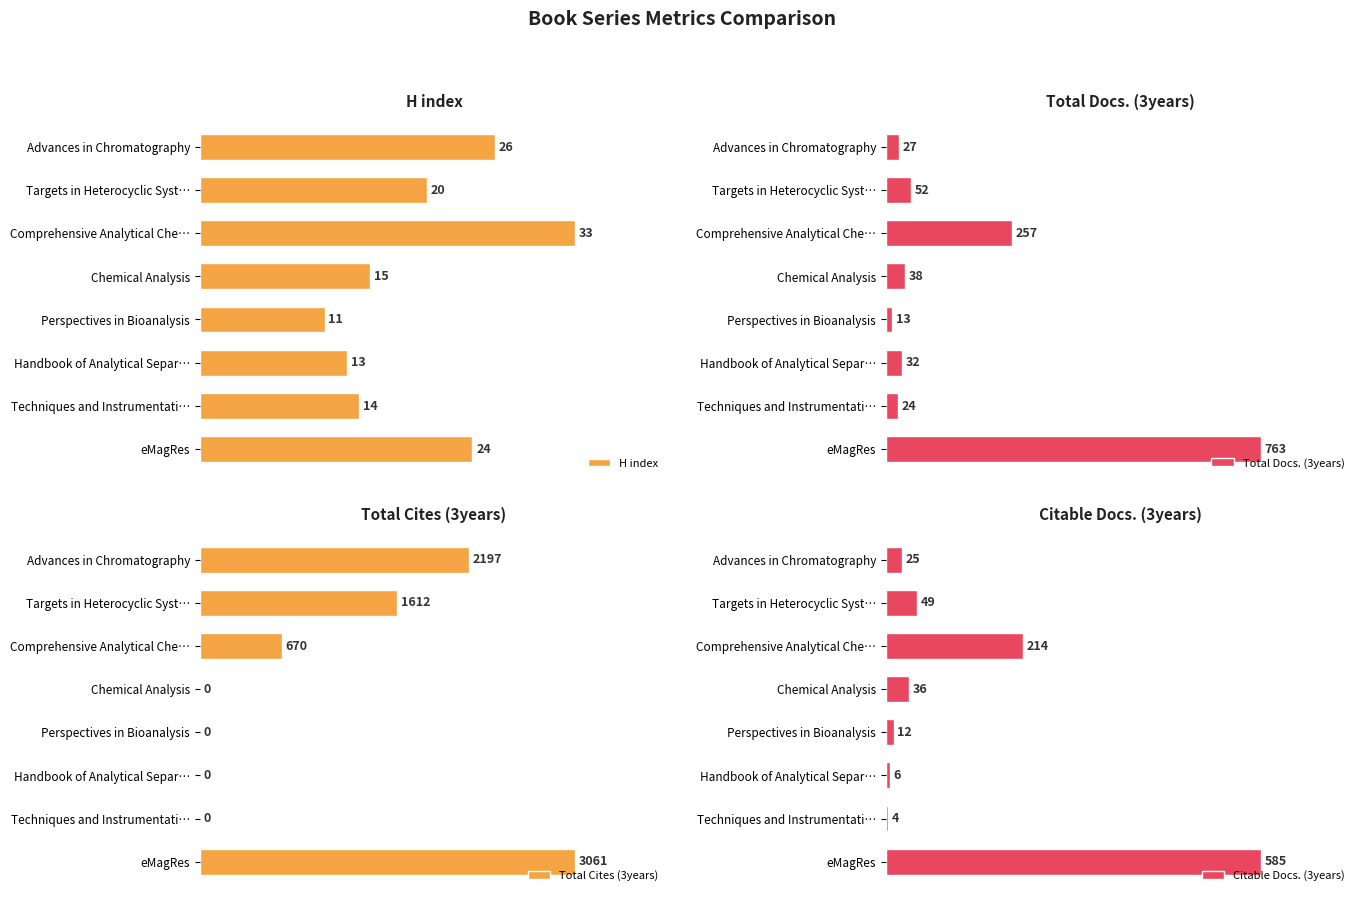

List the labels in order of H index value, smallest first.

Perspectives in Bioanalysis, Handbook of Analytical Separ…, Techniques and Instrumentati…, Chemical Analysis, Targets in Heterocyclic Syst…, eMagRes, Advances in Chromatography, Comprehensive Analytical Che…